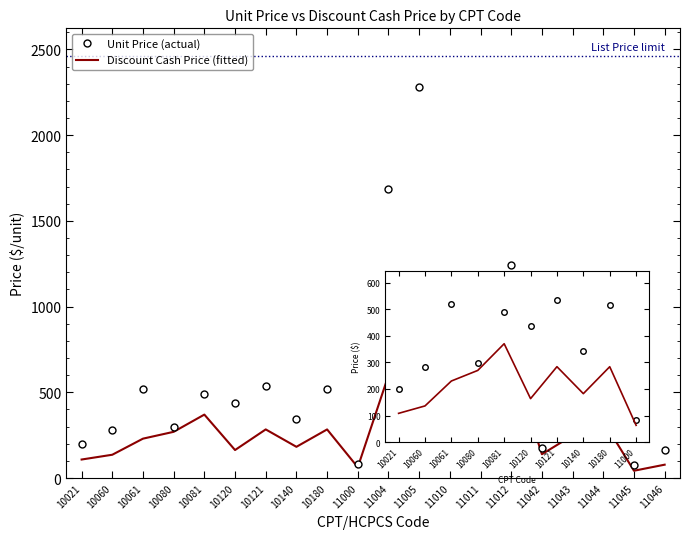

What are all the series names shown in the legend?

Unit Price (actual), Discount Cash Price (fitted)